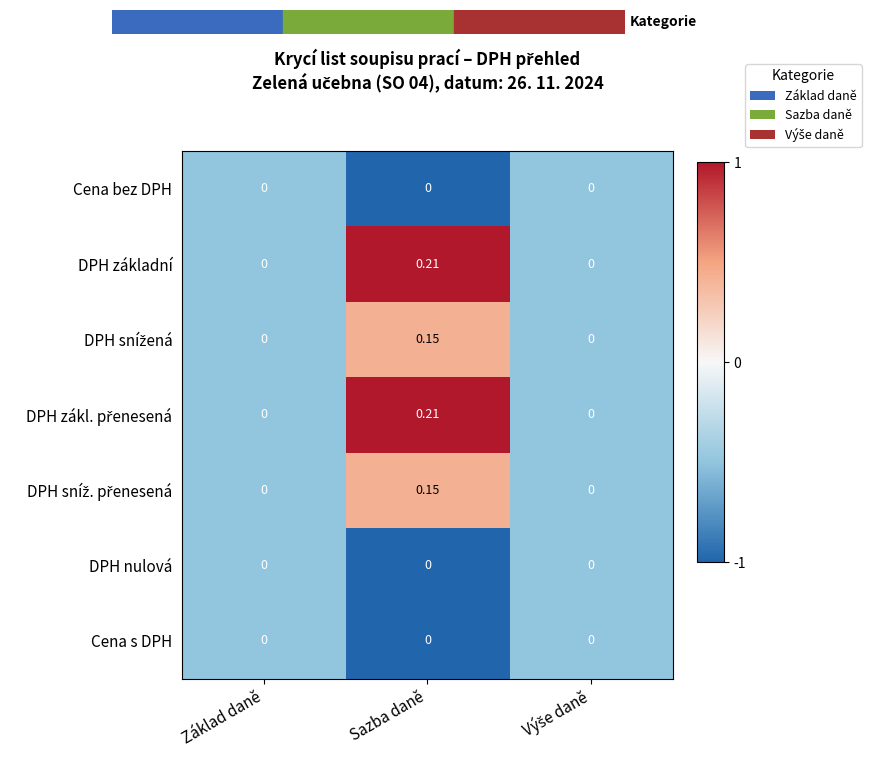

At which category is the sum across all series the highest?

Sazba daně